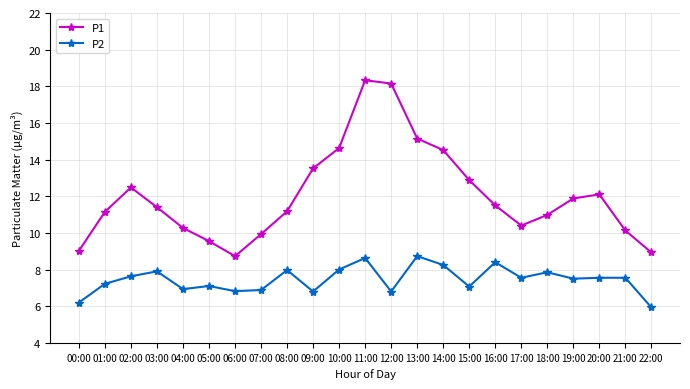

Rank the series by their average value, from lowest to highest.

P2, P1